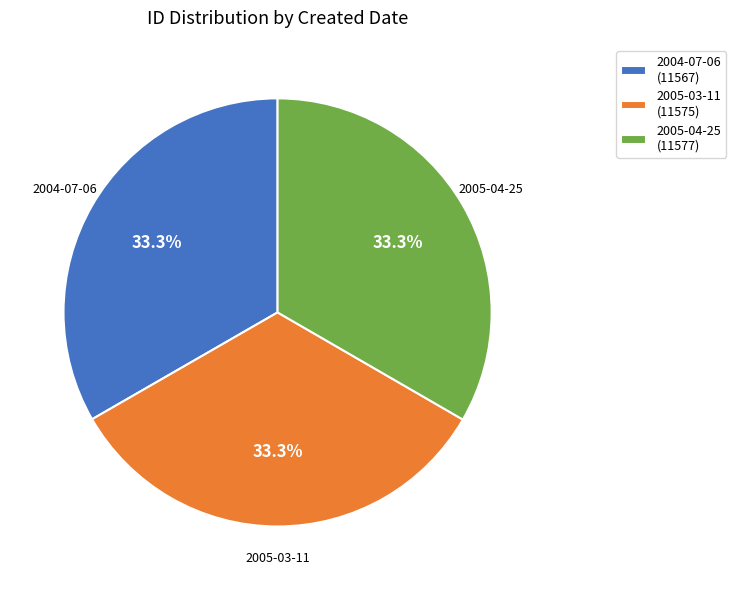

Is there a majority slice in this chart?

No